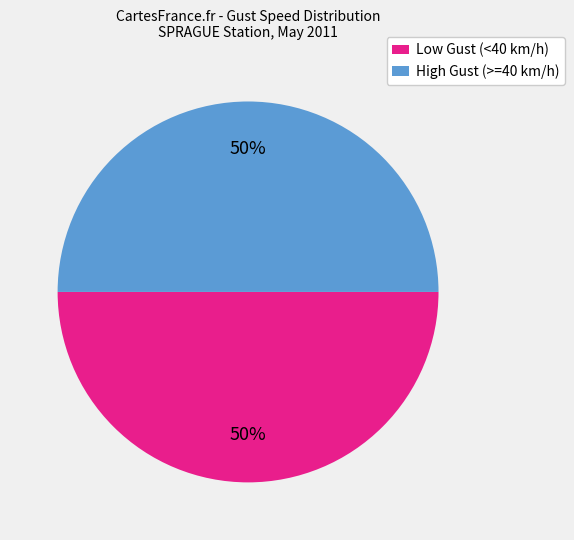

Is it true that High Gust (>=40 km/h) is 59% of the pie?

False